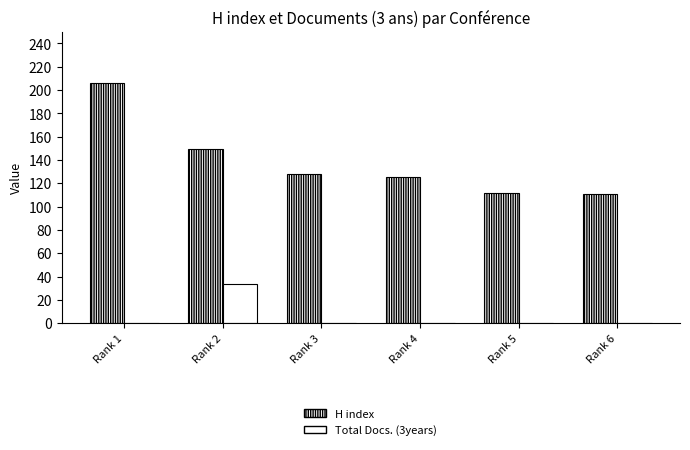

At which label does H index first exceed 128?

Rank 1